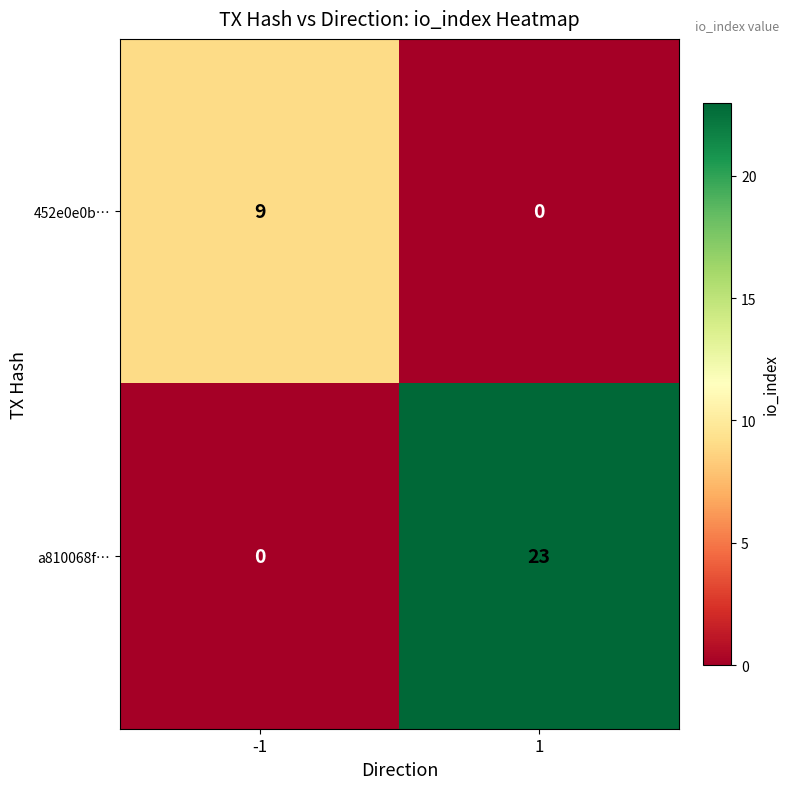

What is the greatest value displayed?

23